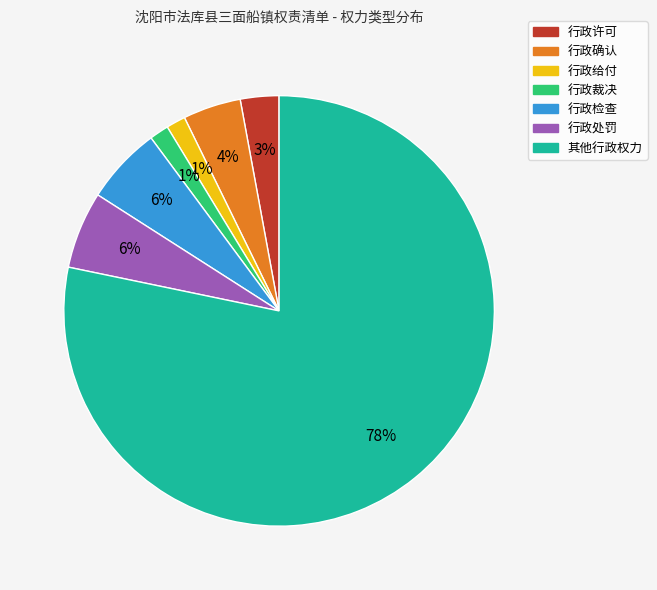

Do 行政处罚 and 行政检查 together represent more than half of the pie?

No